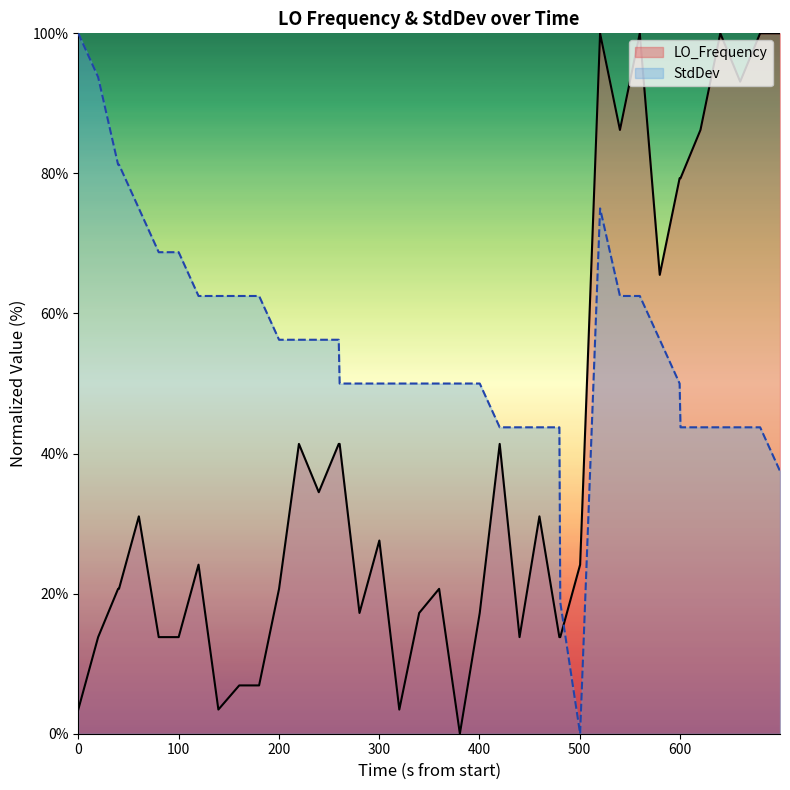

Which series has the largest total across all categories?

StdDev